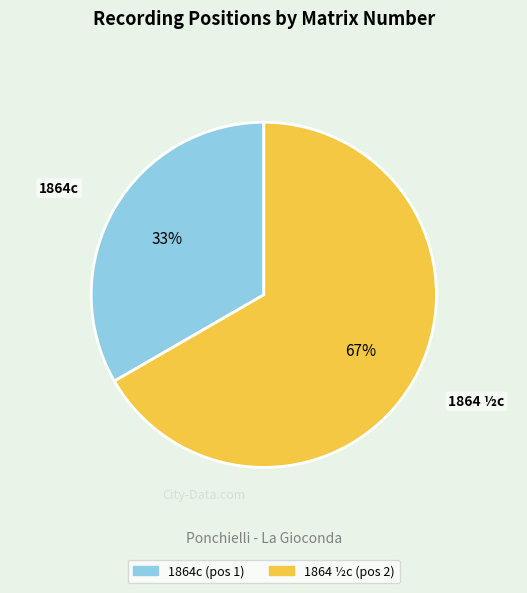

How many segments does this pie chart have?

2